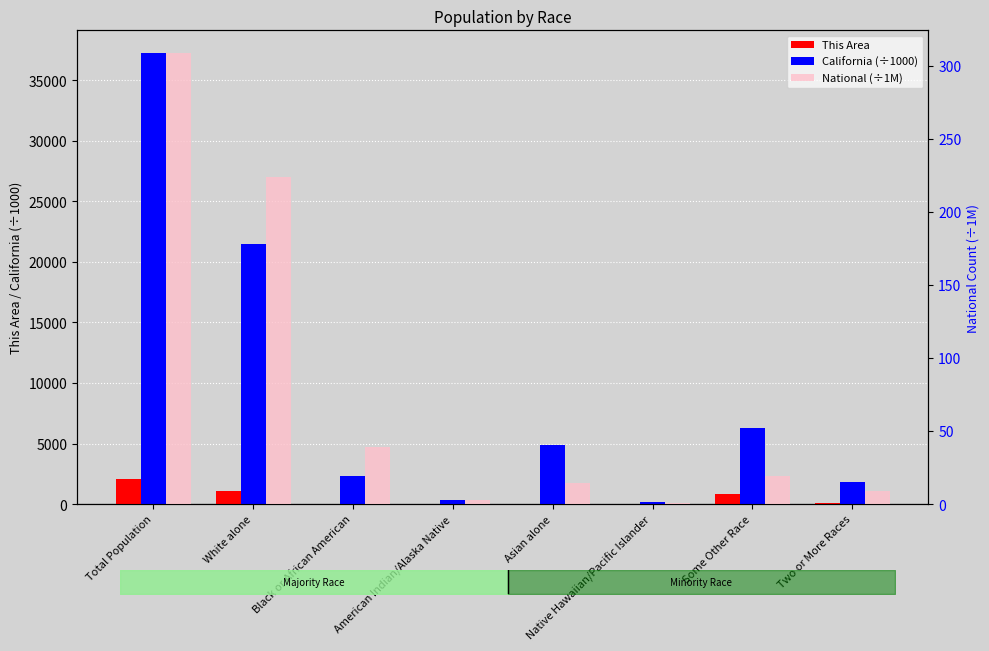

What is the label of the 5th bar from the right?

American Indian/Alaska Native